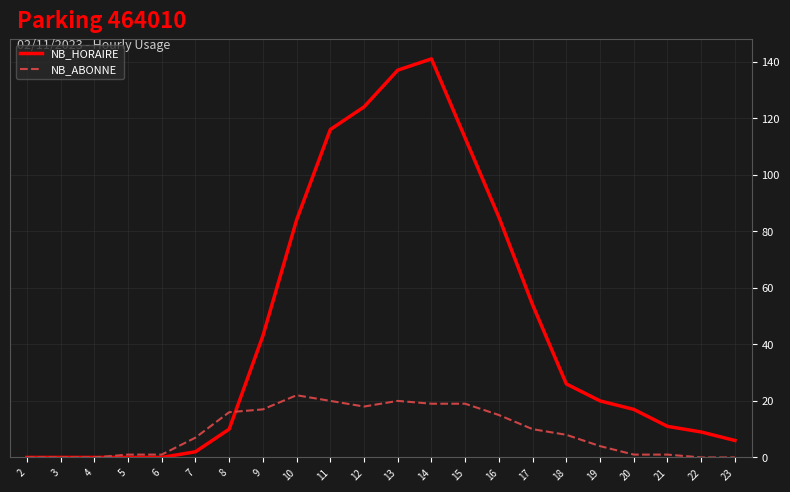

After their last crossing, which series has the higher values: NB_HORAIRE or NB_ABONNE?

NB_HORAIRE